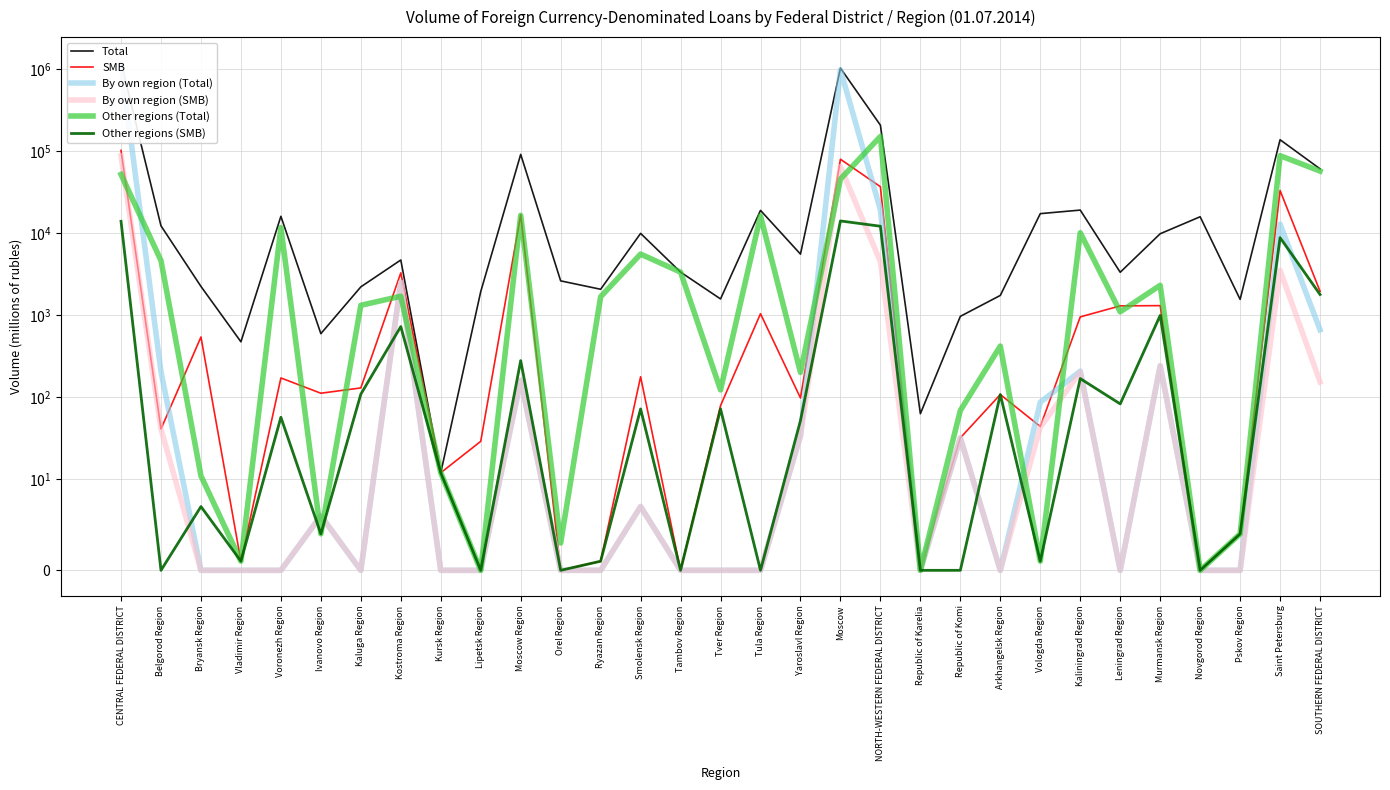

Does the chart display data point markers on the line(s)?

No